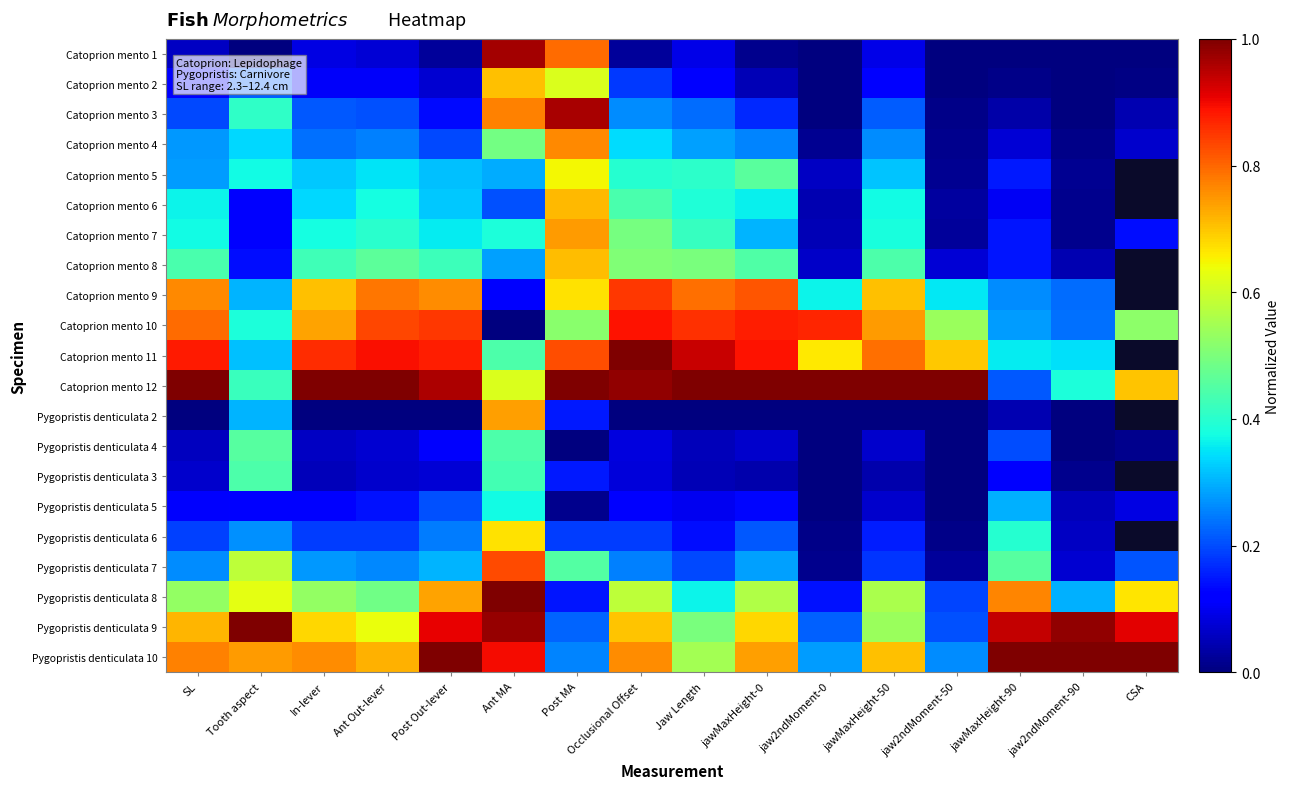

Rank the series by their maximum value, from lowest to highest.

Pygopristis denticulata 5, Pygopristis denticulata 3, Pygopristis denticulata 4, Catoprion mento 5, Pygopristis denticulata 6, Catoprion mento 2, Catoprion mento 8, Catoprion mento 6, Pygopristis denticulata 2, Catoprion mento 7, Catoprion mento 4, Pygopristis denticulata 7, Catoprion mento 9, Catoprion mento 10, Catoprion mento 3, Catoprion mento 1, Pygopristis denticulata 8, Pygopristis denticulata 9, Catoprion mento 11, Catoprion mento 12, Pygopristis denticulata 10